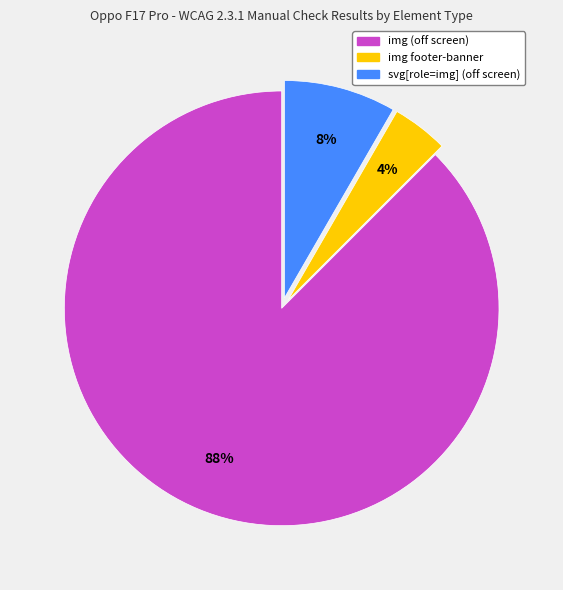

To the nearest percent, what is the average slice percentage?

33%